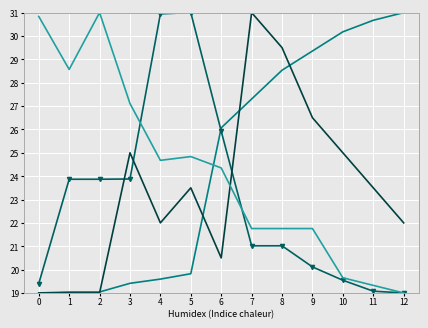

What is the total value across all series at 2?

92.9